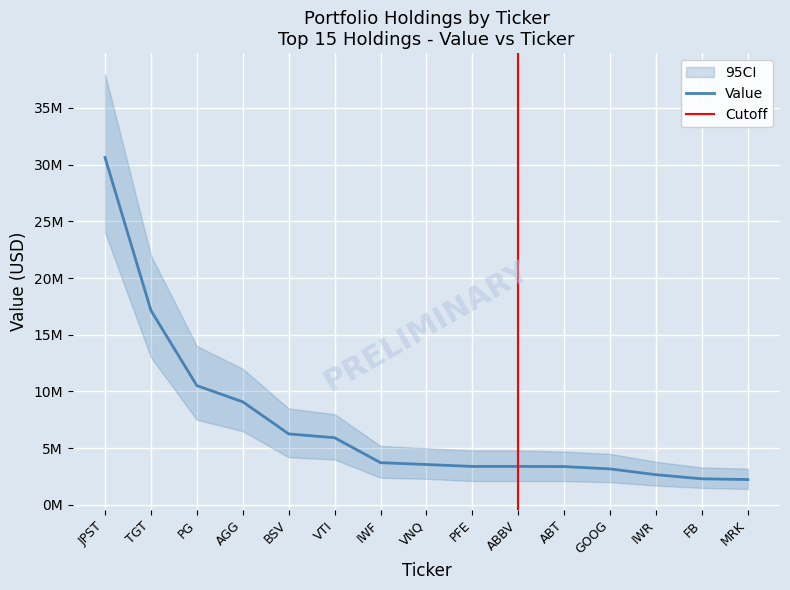

What is the sum of all values?

107364000